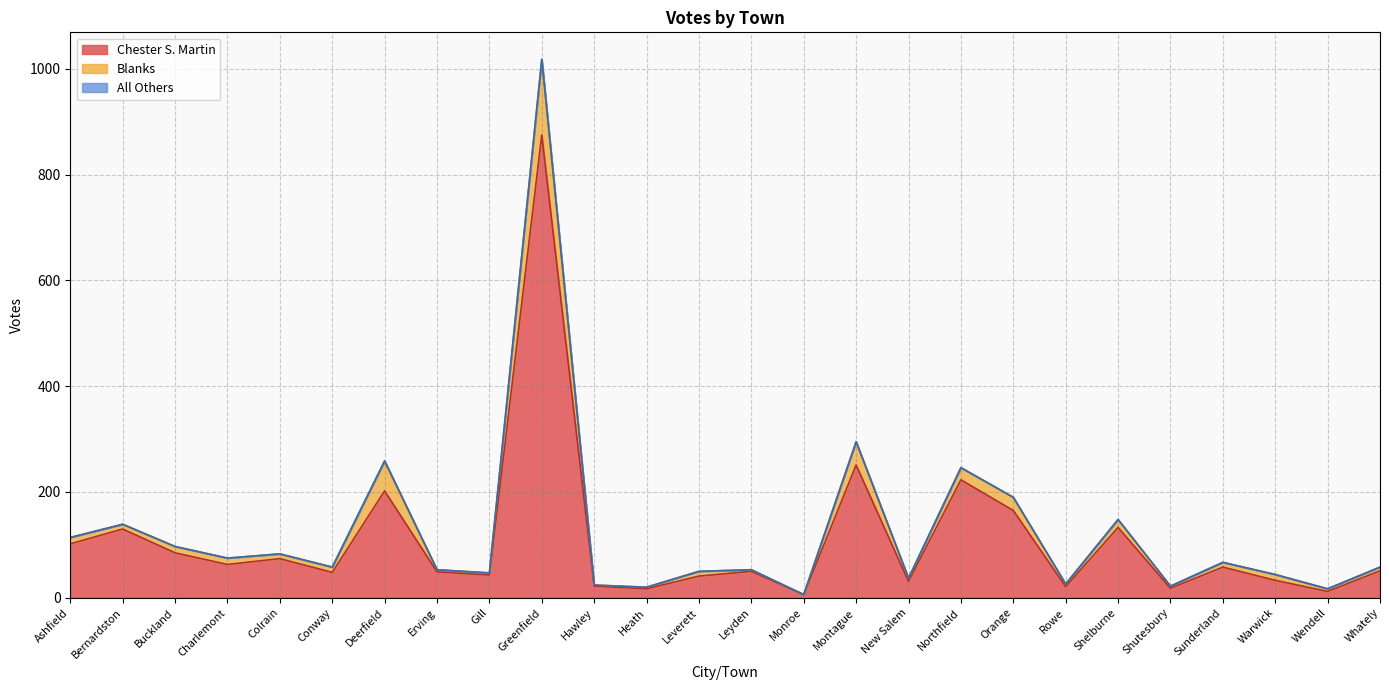

Which category has the highest value in the Chester S. Martin series?

Greenfield